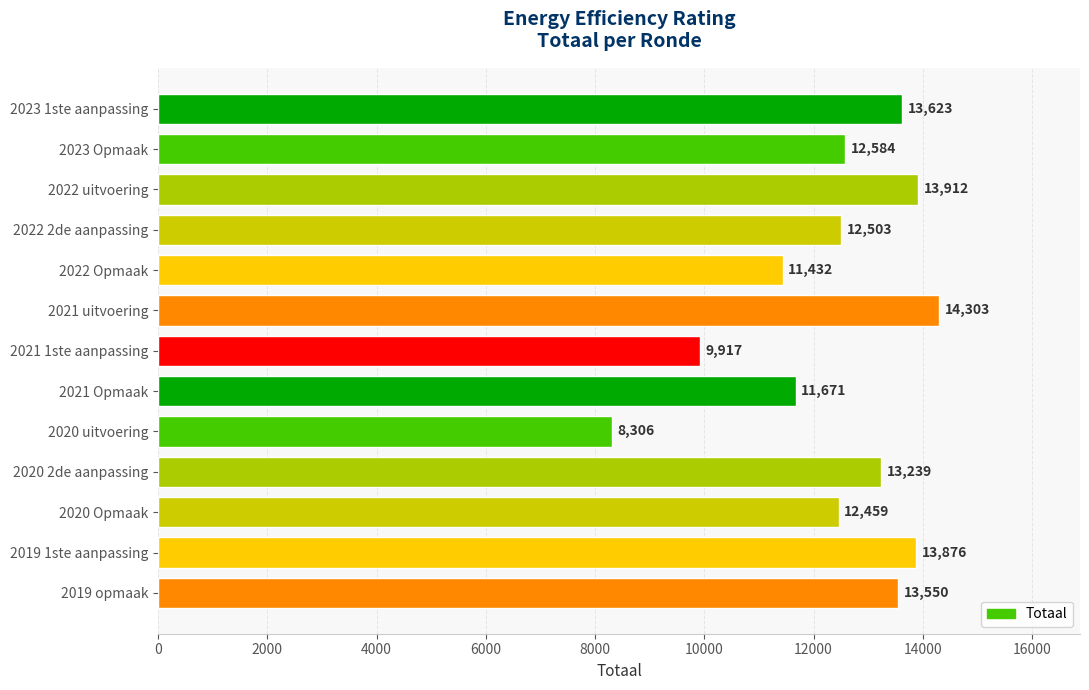

Does the chart contain any negative values?

No